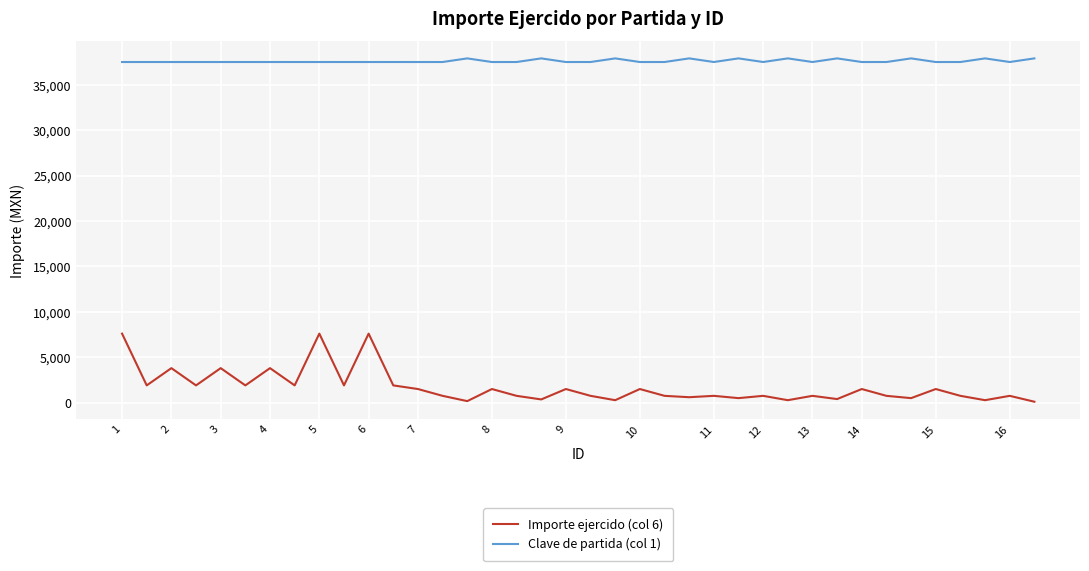

How many distinct data groups are displayed?

2